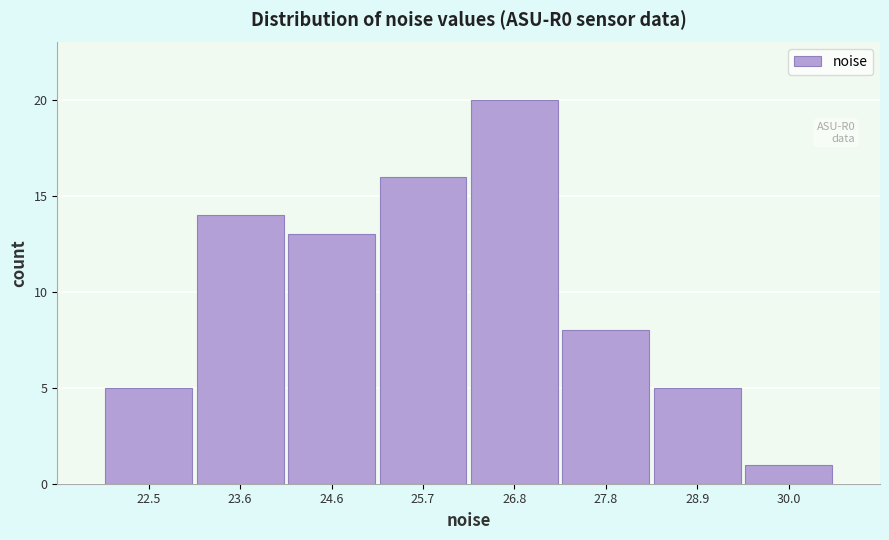

Over which range of the x-axis is the bar tallest?

26.2 to 27.4